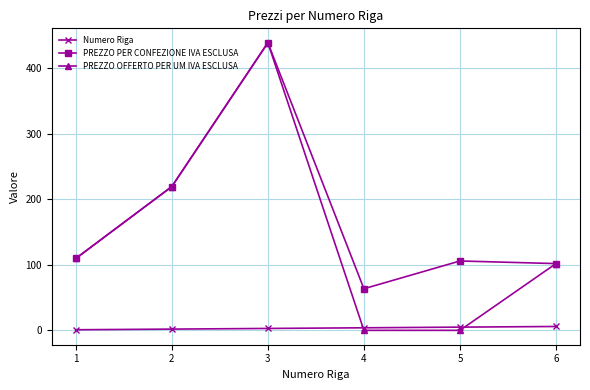

What is the sum of all PREZZO OFFERTO PER UM IVA ESCLUSA values?

870.8